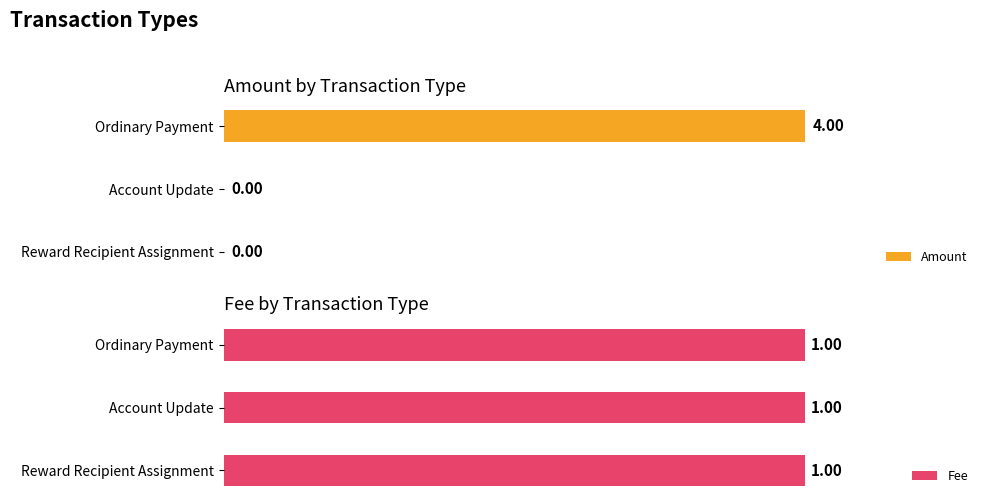

Does the chart contain any negative values?

No